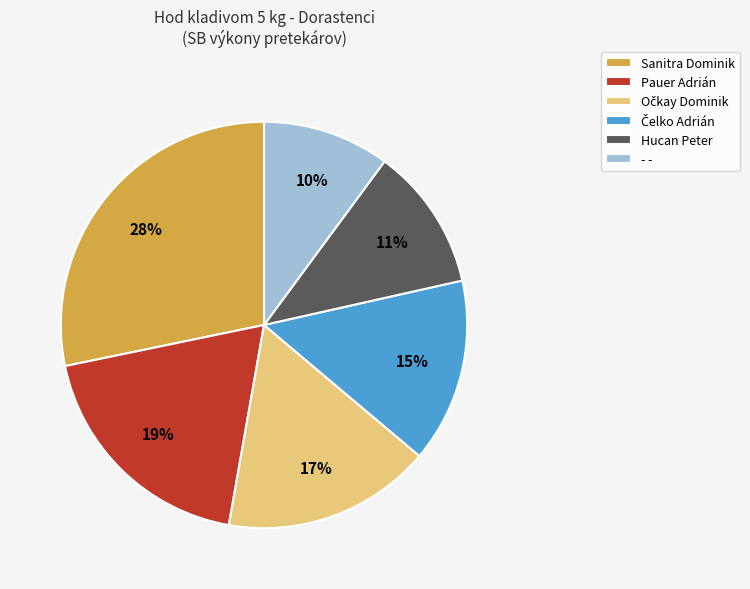

To the nearest percent, what is the difference between the largest and smallest slice percentages?

18%